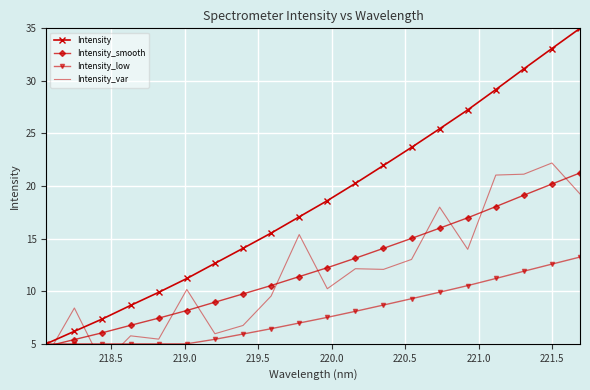

What is the value of the Intensity point at the 6th from the left?

11.2